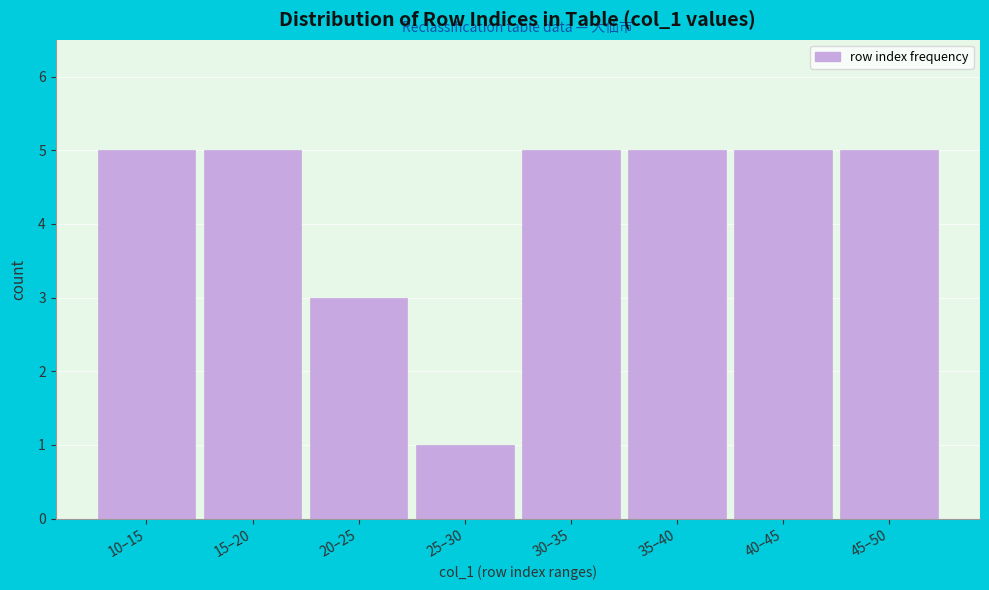

Reading right to left, transcribe all the data shown in this chart.

45–50=5	40–45=5	35–40=5	30–35=5	25–30=1	20–25=3	15–20=5	10–15=5